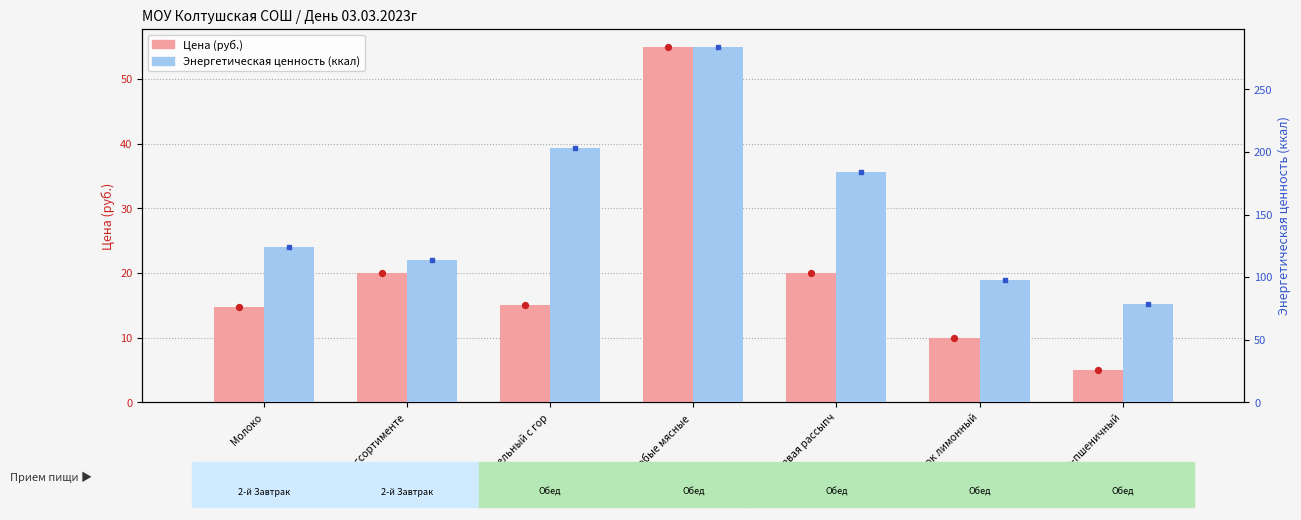

What are all the series names shown in the legend?

Цена, Энергетическая ценность (ккал)